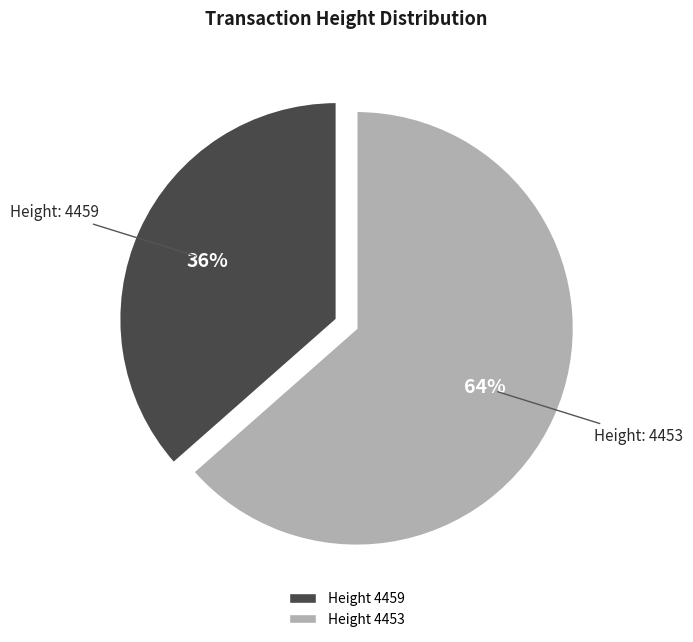

To the nearest percent, what is the average slice percentage?

50%